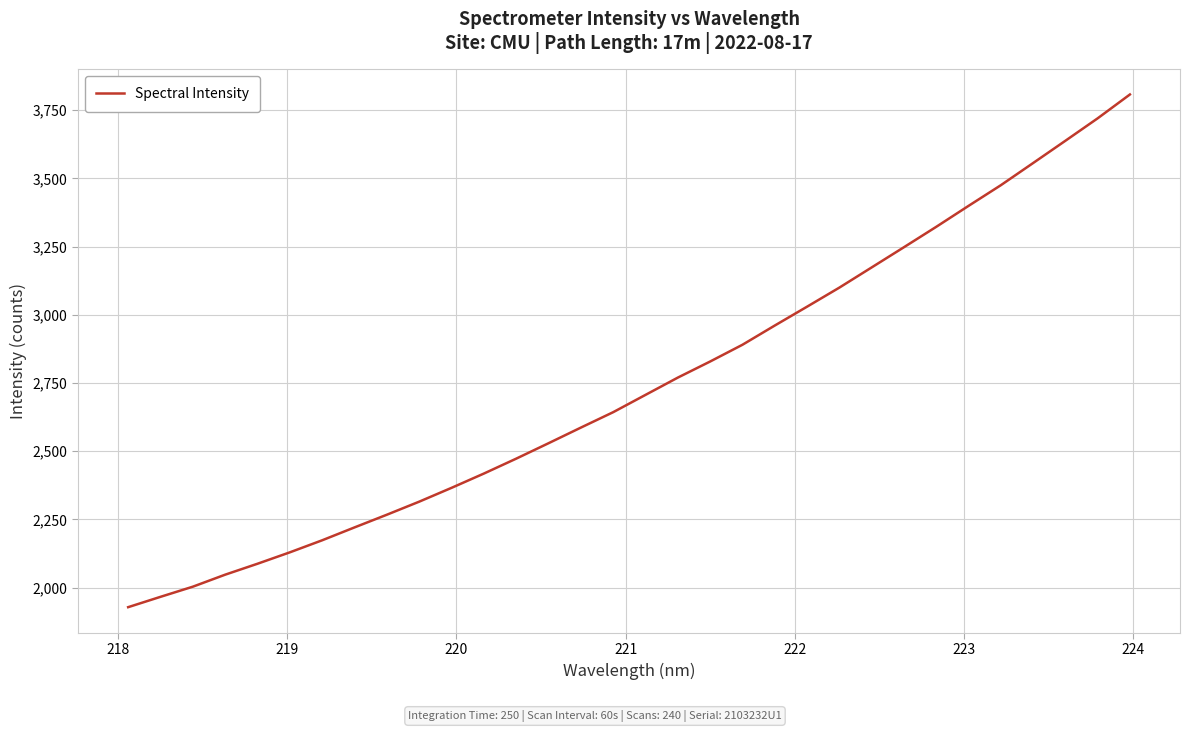

What is the maximum value shown in the chart?

3807.5